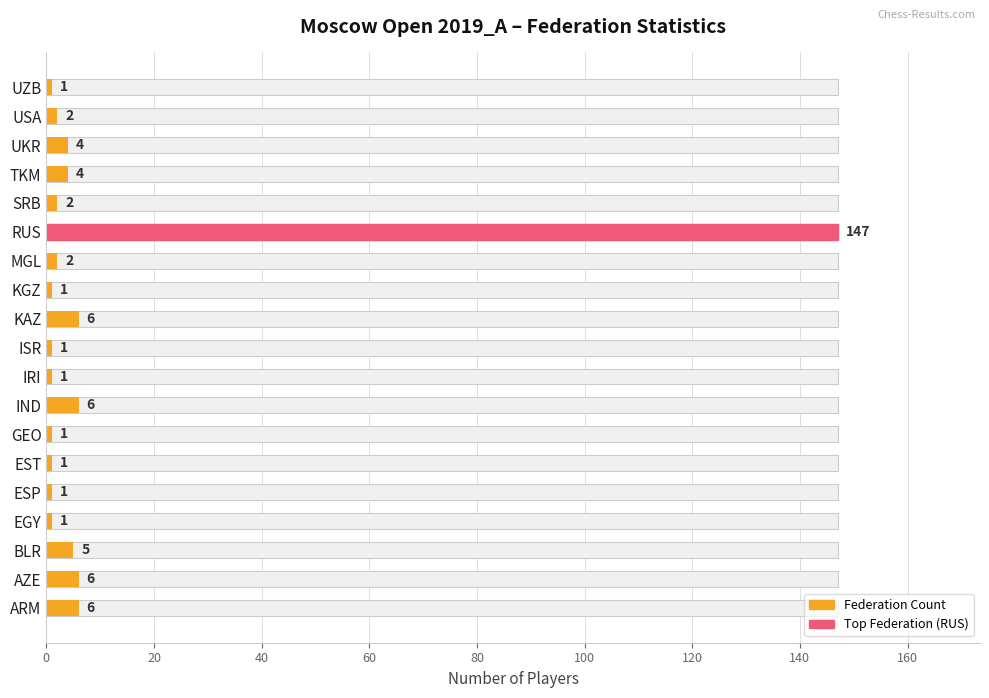

How many bars are there in total?

19